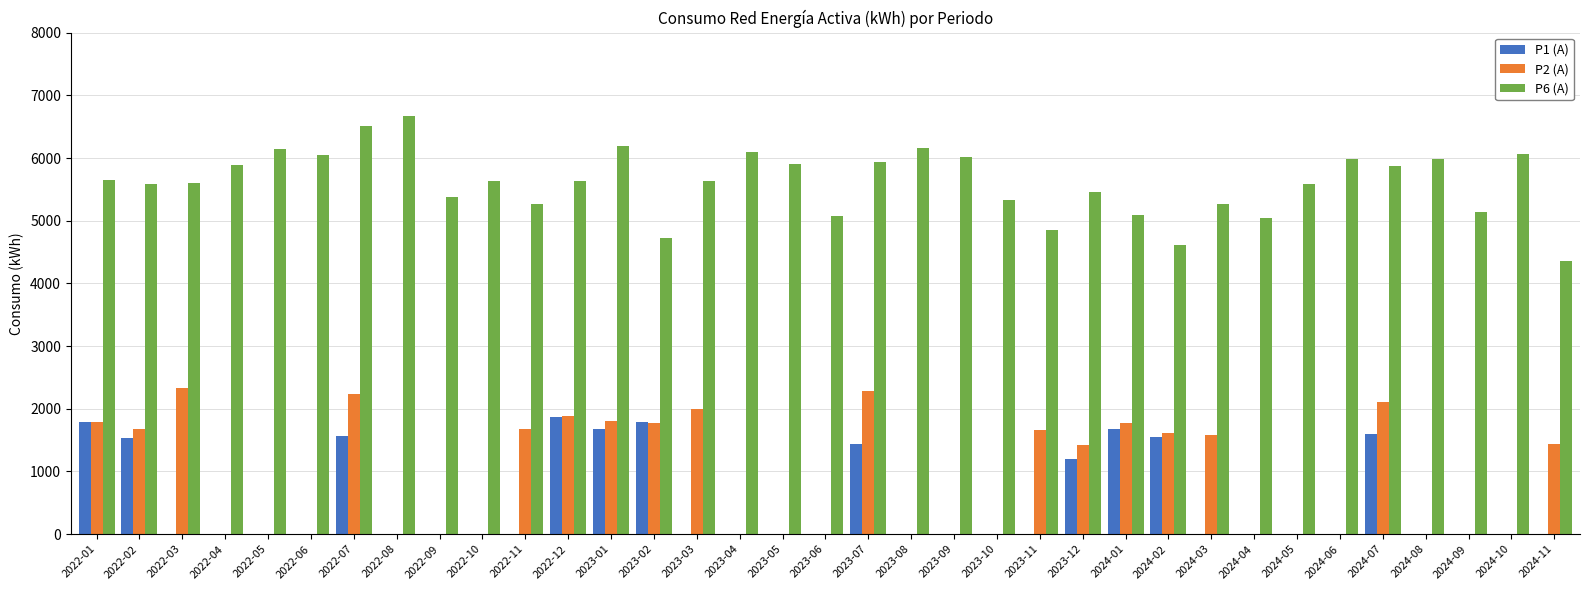

What is the maximum value shown in the chart?

6670